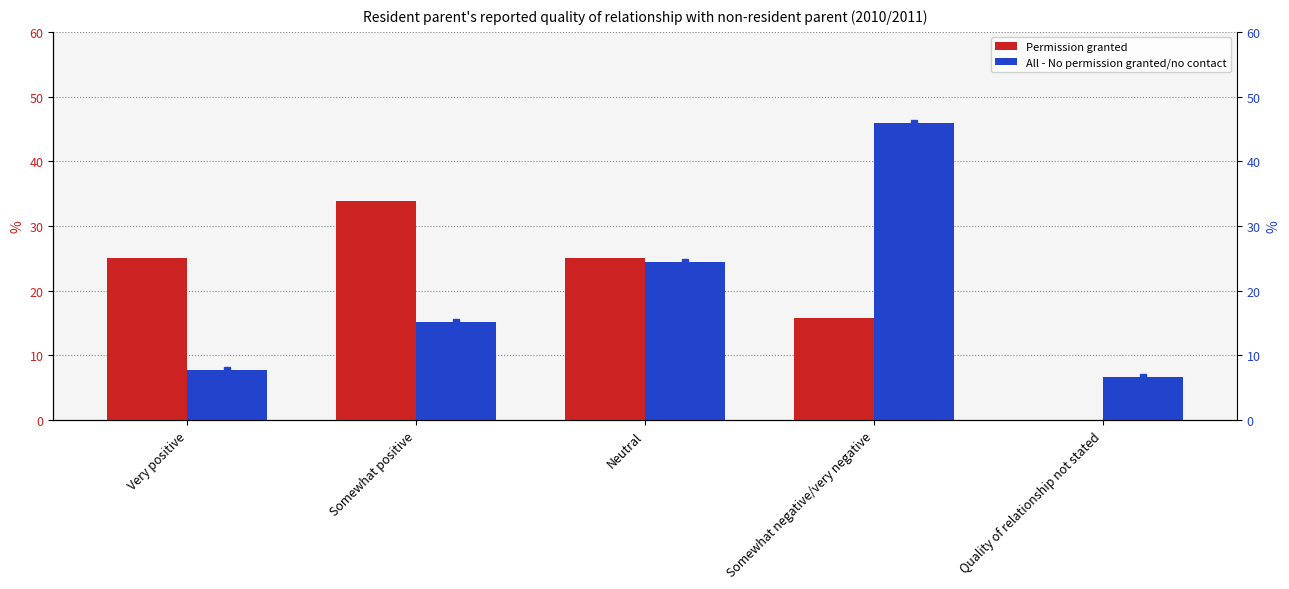

What is the difference between the maximum and minimum values in the Permission granted series?

33.9